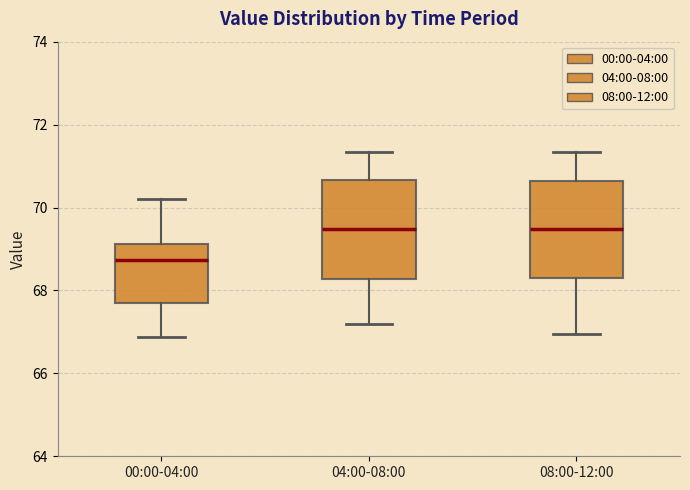

Where is the lower edge of the box for 00:00-04:00 on the y-axis? The values are not printed on the chart, so give them approximately, as read against the axis.

67.6